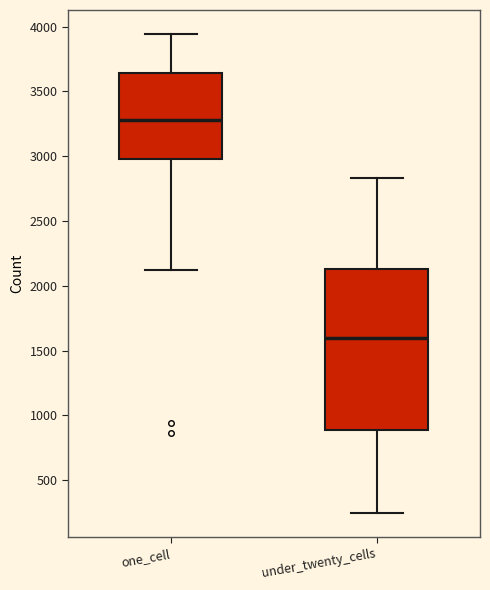

Which box is the tallest, from its lower edge to its upper edge?

under_twenty_cells